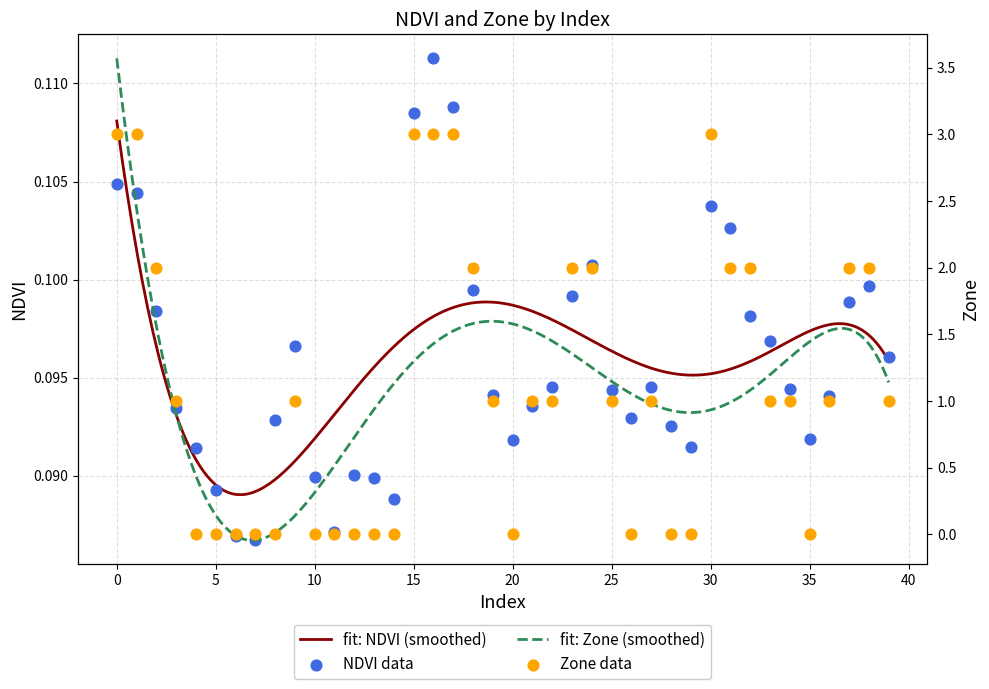

Which series contains the lowest Y value?

Zone